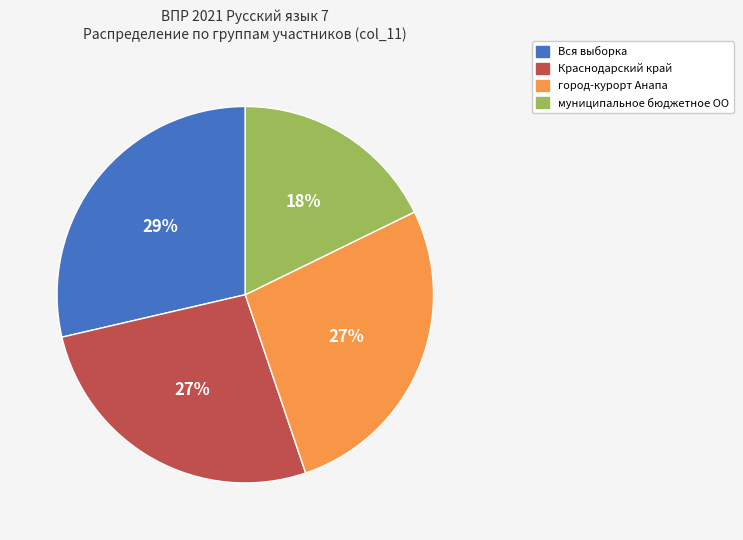

The муниципальное бюджетное ОО slice represents 18% of the pie. True or false?

True